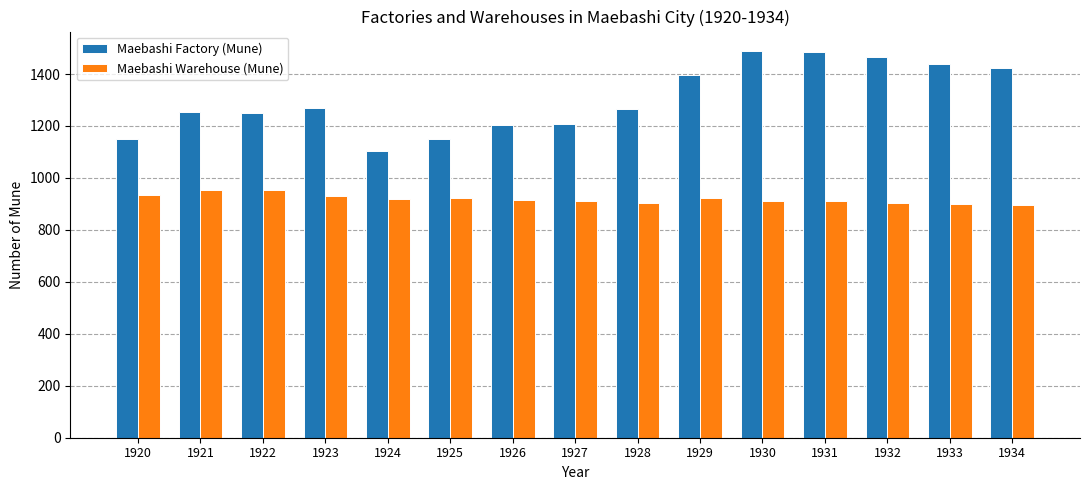

Which series changed the most between 1922 and 1928?

Maebashi Warehouse (Mune)